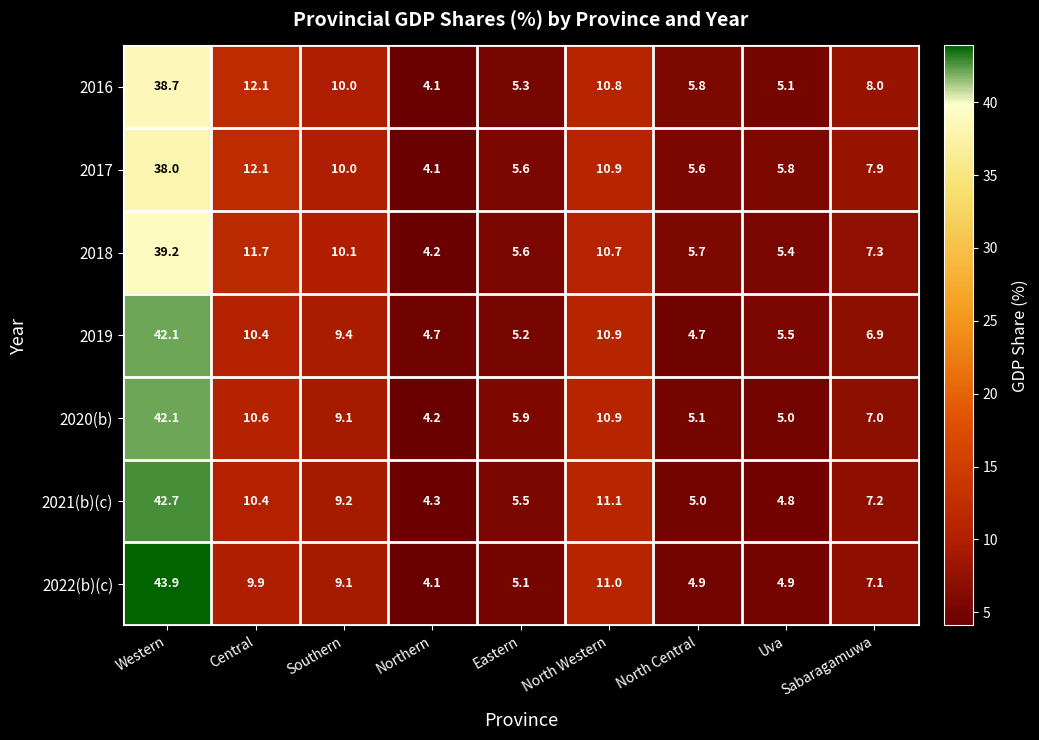

Is it true that 2017 equals 11.0 at Sabaragamuwa?

False